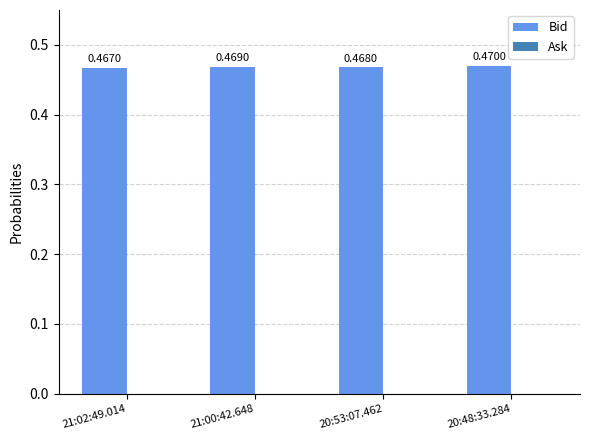

List the labels in order of value, smallest first.

21:02:49.014, 20:53:07.462, 21:00:42.648, 20:48:33.284